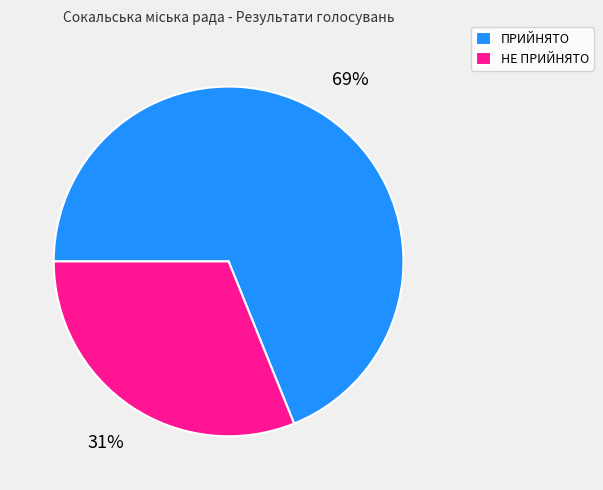

To the nearest percent, what is the combined percentage of НЕ ПРИЙНЯТО and ПРИЙНЯТО?

100%